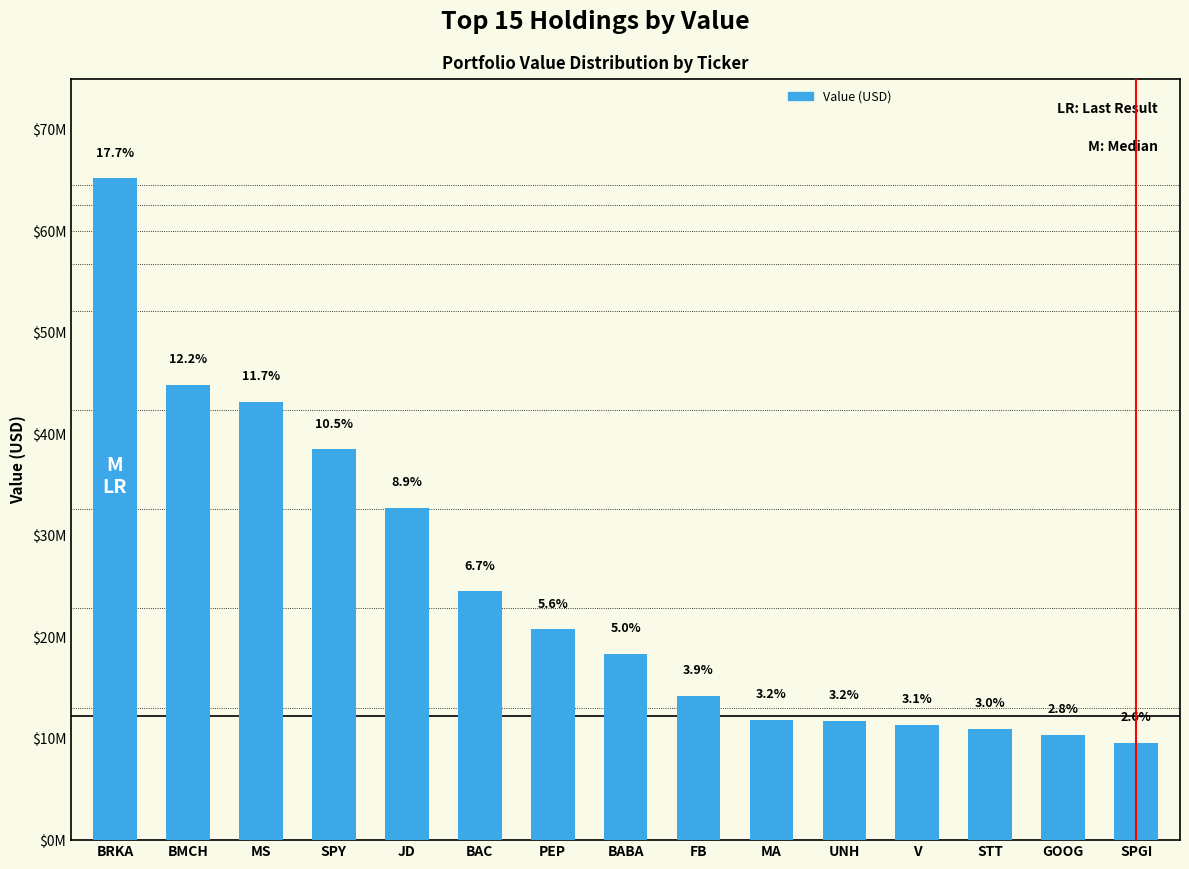

Does the chart contain any negative values?

No